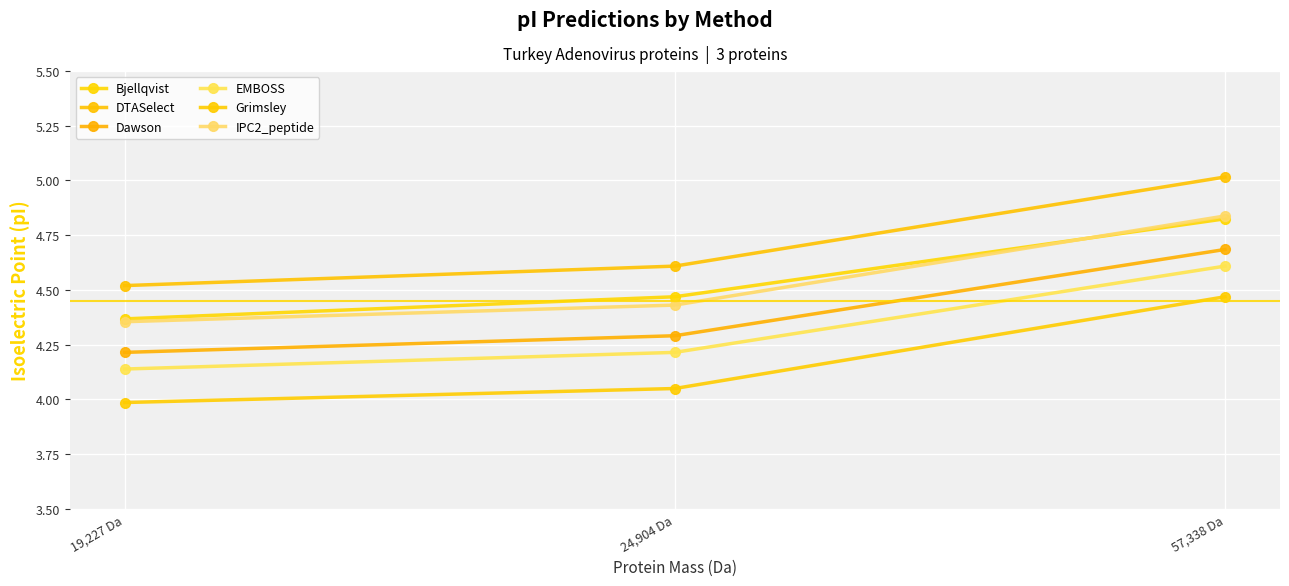

What position from the left is 57,338 Da?

3